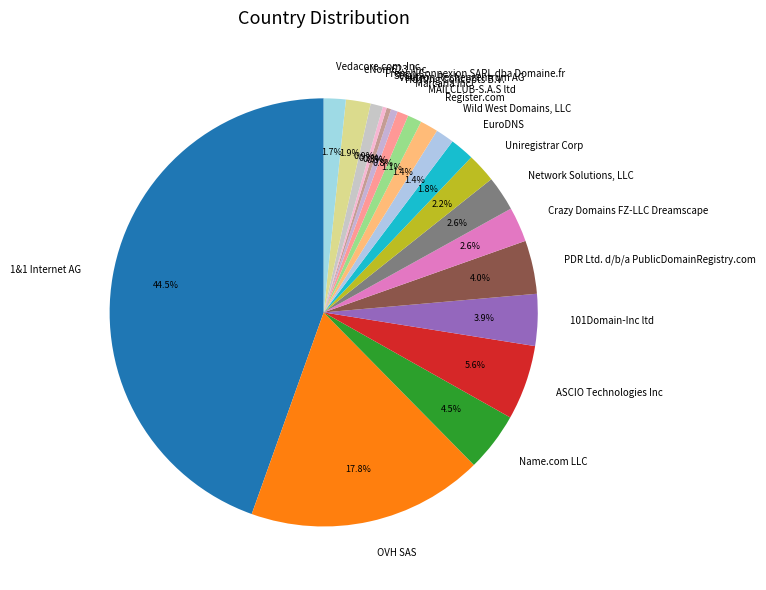

True or false: French Connexion SARL dba Domaine.fr accounts for 1% of the total.

True